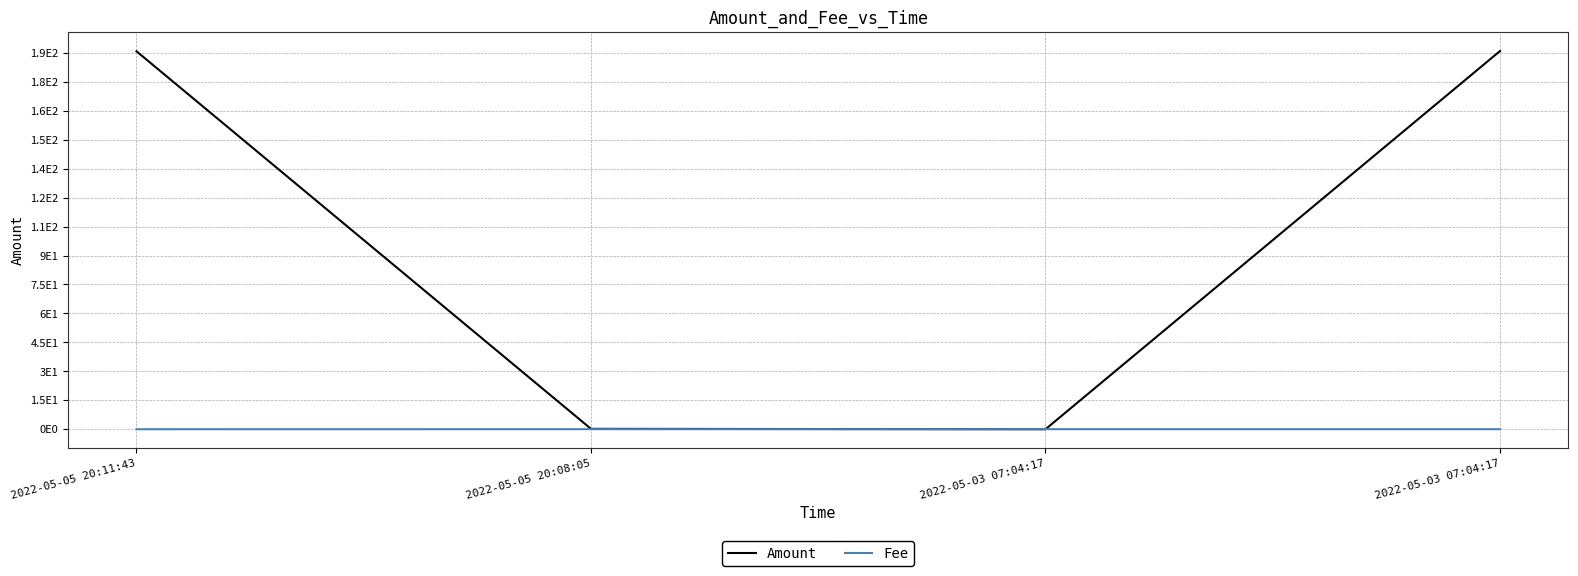

What is the spread (max minus min) of values at 2022-05-05 20:11:43?

195.8